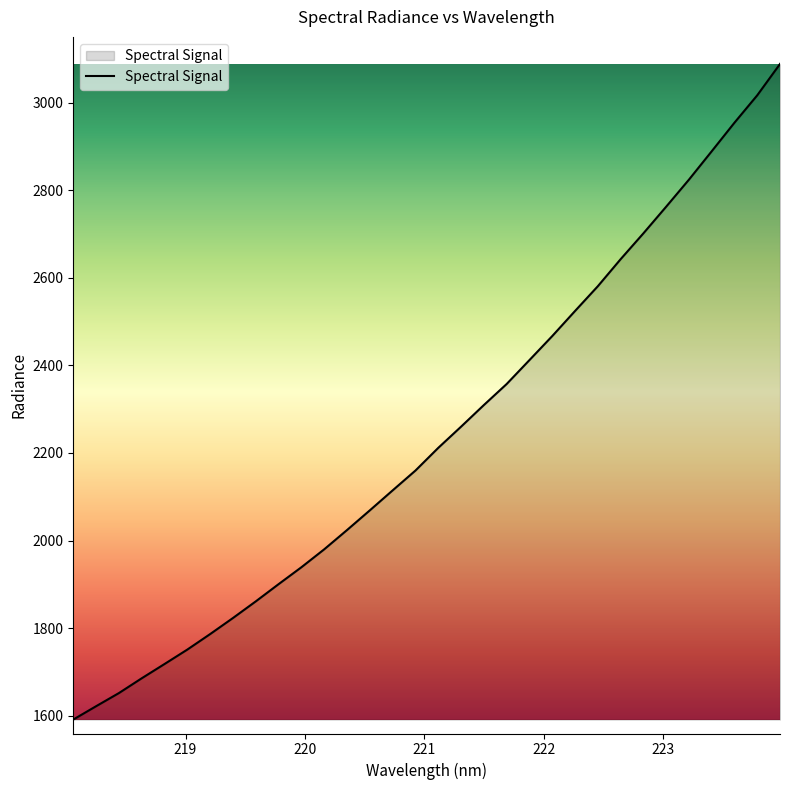

Reading right to left, transcribe all the data shown in this chart.

3088.0	3016.4	2953.9	2888.7	2823.9	2762.1	2701.2	2642.2	2580.5	2524.1	2466.8	2412.0	2357.4	2309.4	2260.0	2211.7	2159.9	2114.7	2069.1	2024.2	1980.2	1939.3	1900.7	1861.4	1823.4	1786.7	1751.3	1718.4	1685.7	1652.0	1622.0	1591.5